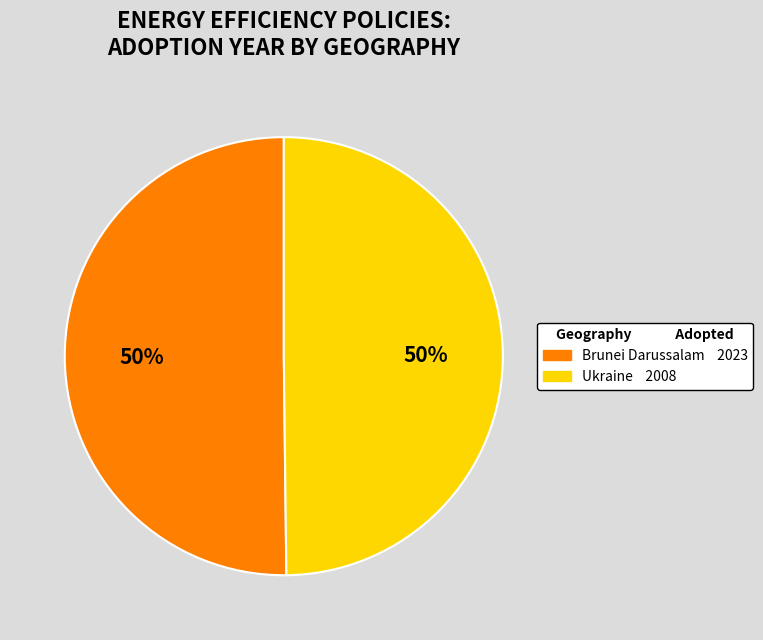

To the nearest percent, what is the average slice percentage?

50%